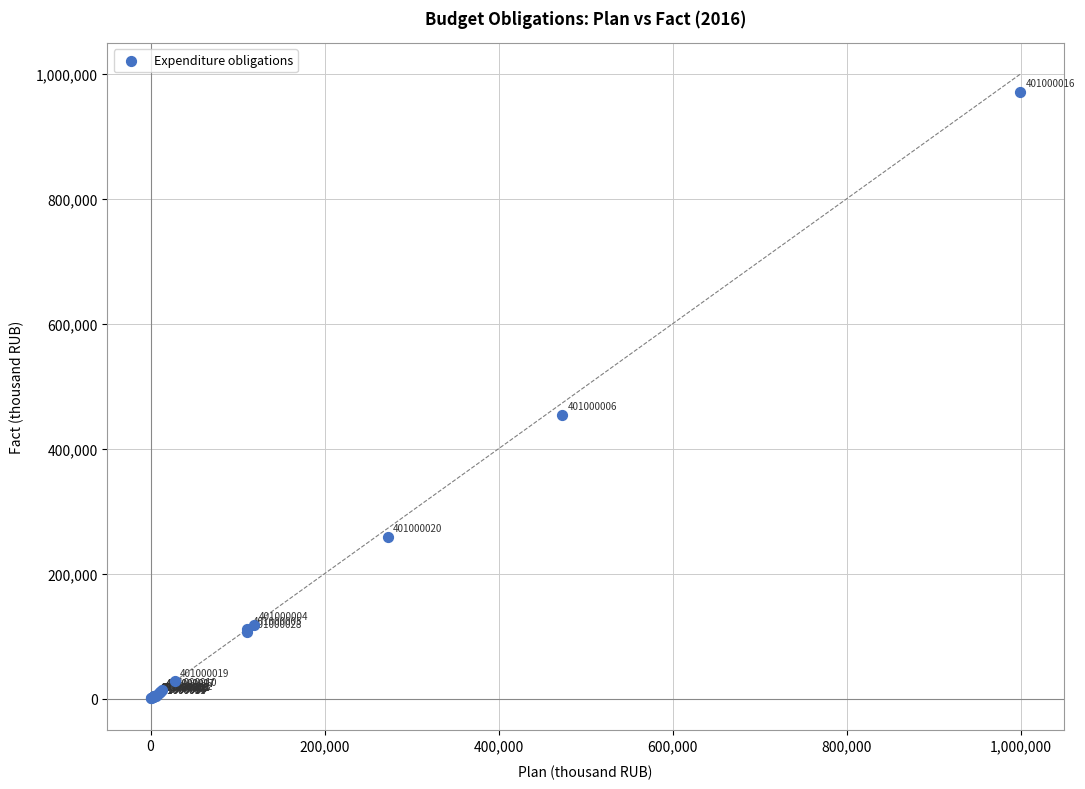

What Y value in the scatter plot is closest to 485940?

454458.6